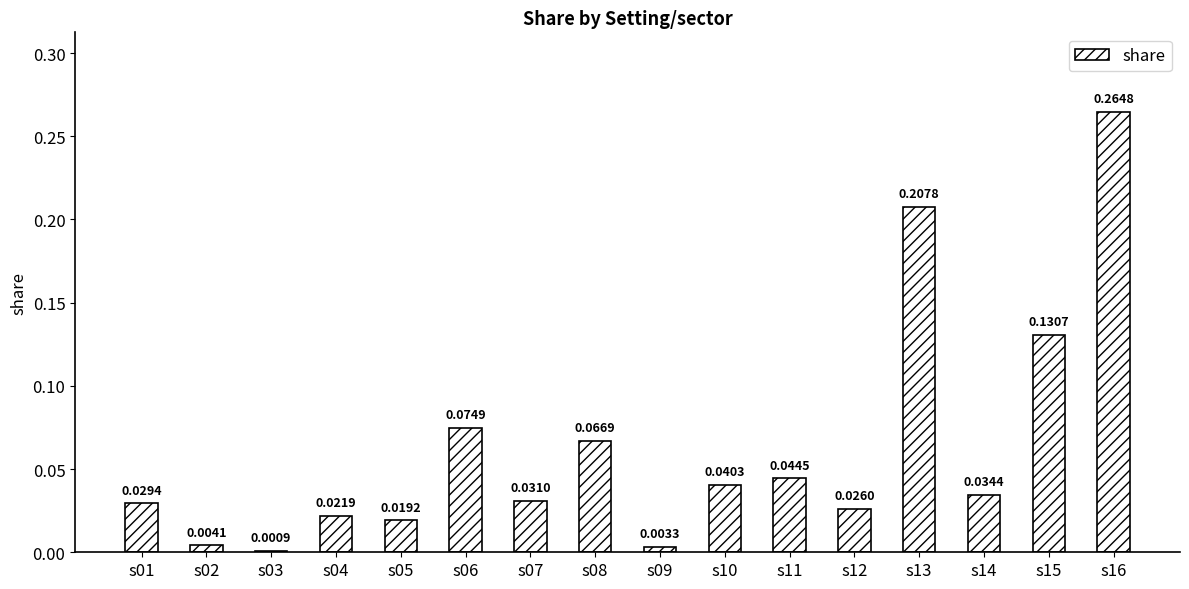

What is the sum of all values?

1.0